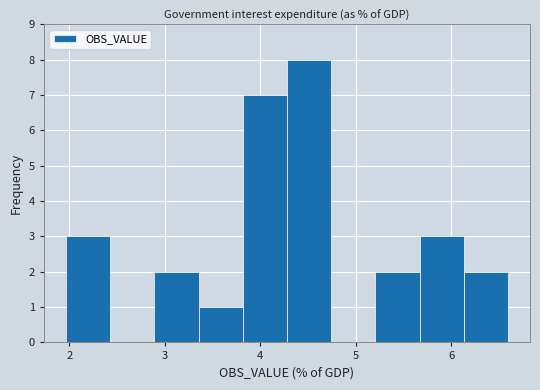

Reading left to right, transcribe this chart: for each bar, give the range it covers on the x-axis and its height. Neither the bar edges nor the heights are printed on the chart, so give them approximately, as read against the axes.

2.0 to 2.4: 3
2.4 to 2.9: 0
2.9 to 3.4: 2
3.4 to 3.8: 1
3.8 to 4.3: 7
4.3 to 4.7: 8
4.7 to 5.2: 0
5.2 to 5.7: 2
5.7 to 6.1: 3
6.1 to 6.6: 2